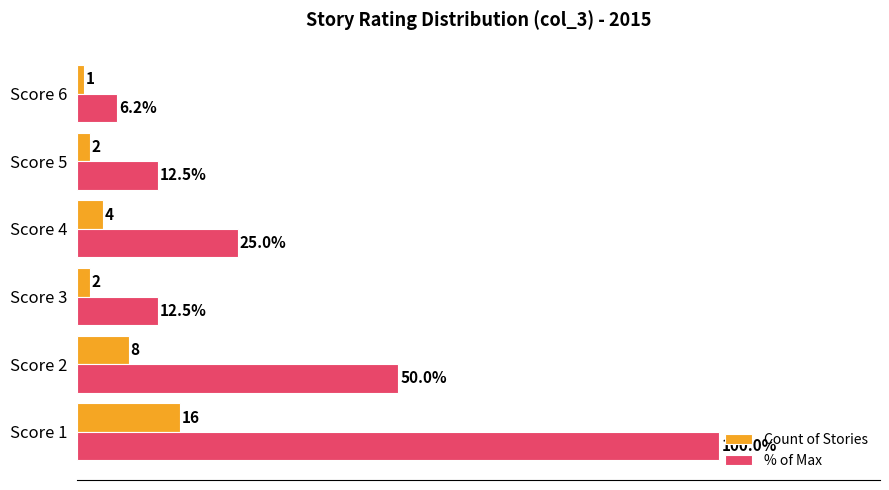

At which label does % of Max reach its peak?

Score 1